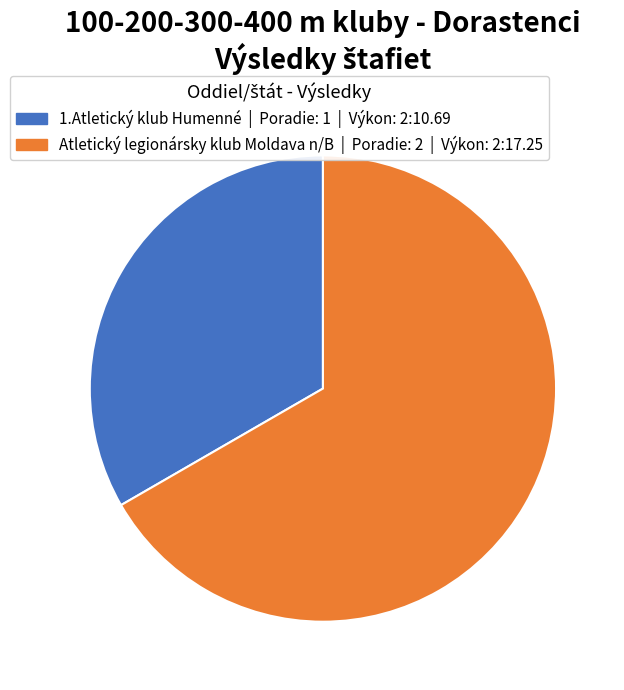

Do Atletický legionársky klub Moldava n/B and 1.Atletický klub Humenné together represent more than half of the pie?

Yes